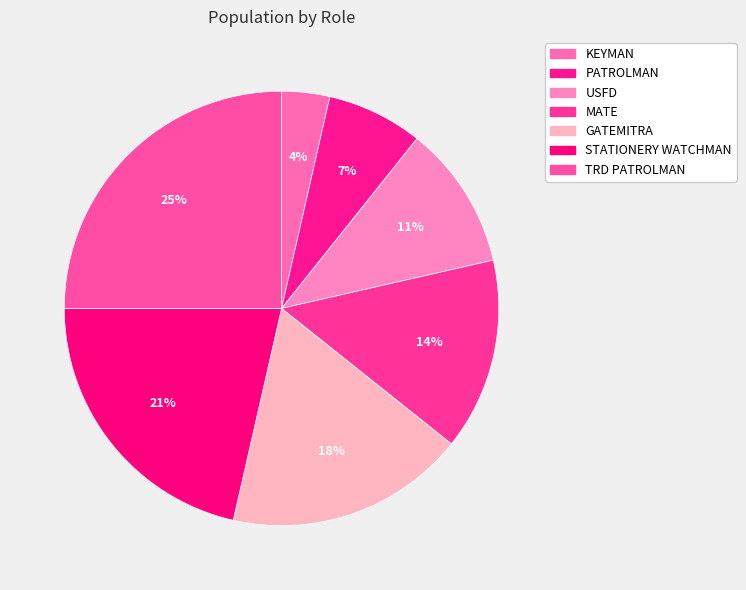

What percentage is NOT represented by TRD PATROLMAN?

75.0%